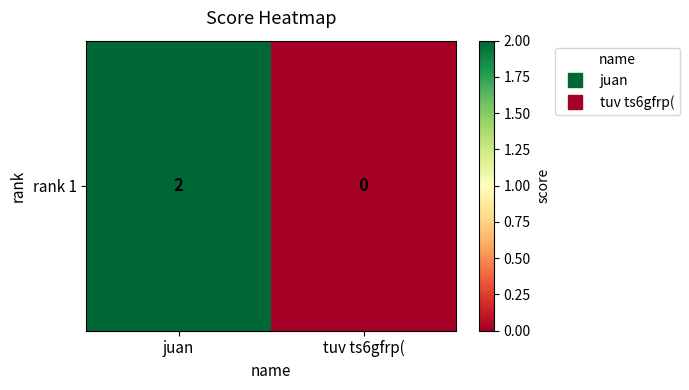

The chart shows a value of 3 at juan. True or false?

False